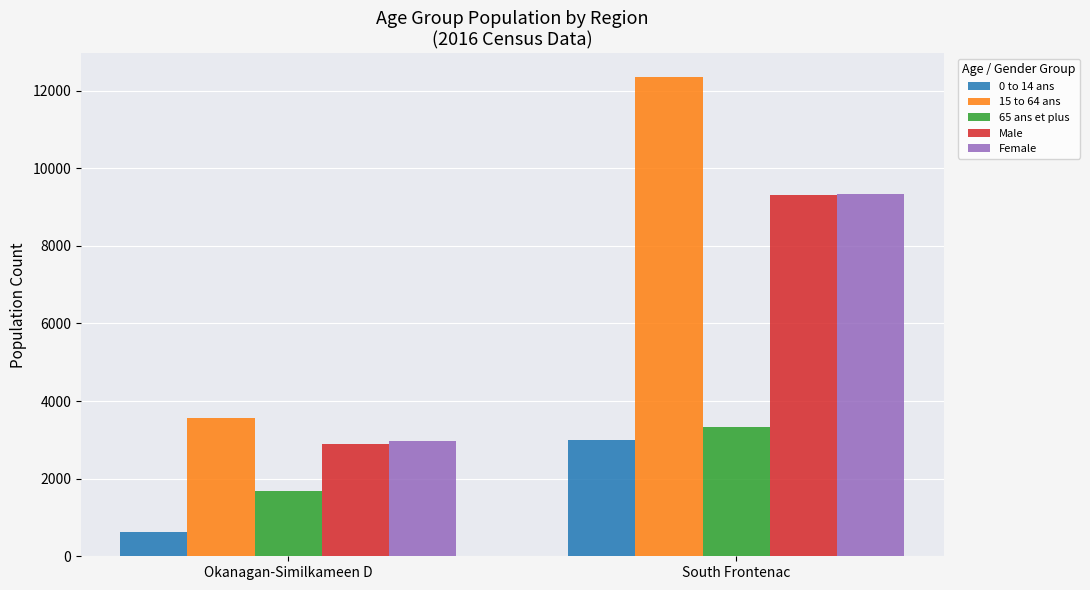

What is the label of the 1st bar from the right?

South Frontenac